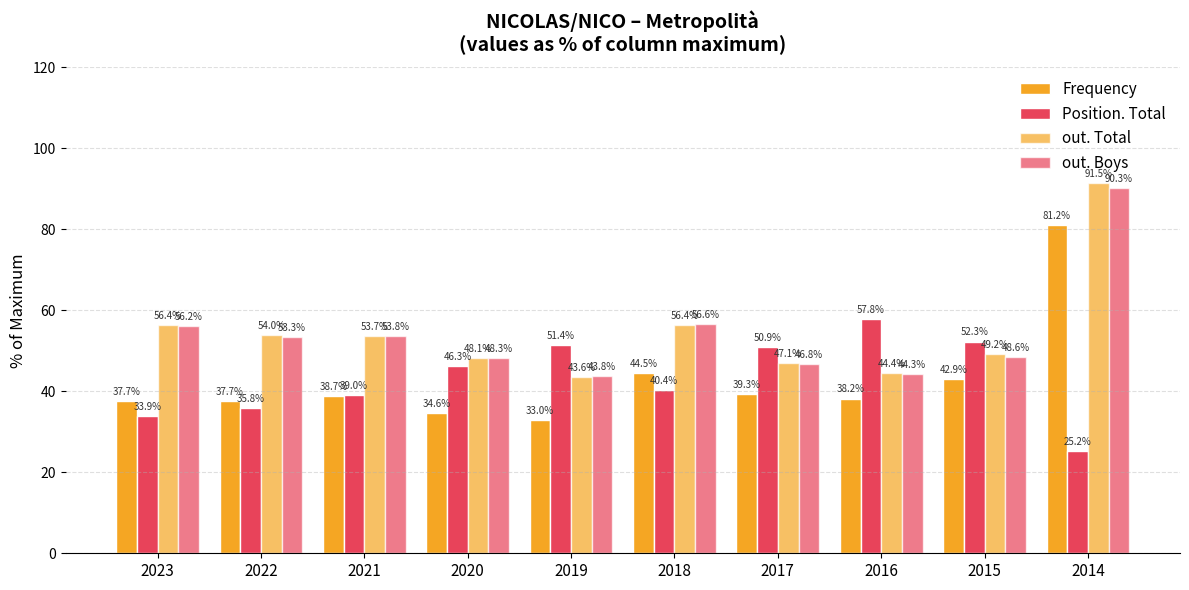

The value of Frequency at 2023 is 22.0. True or false?

False